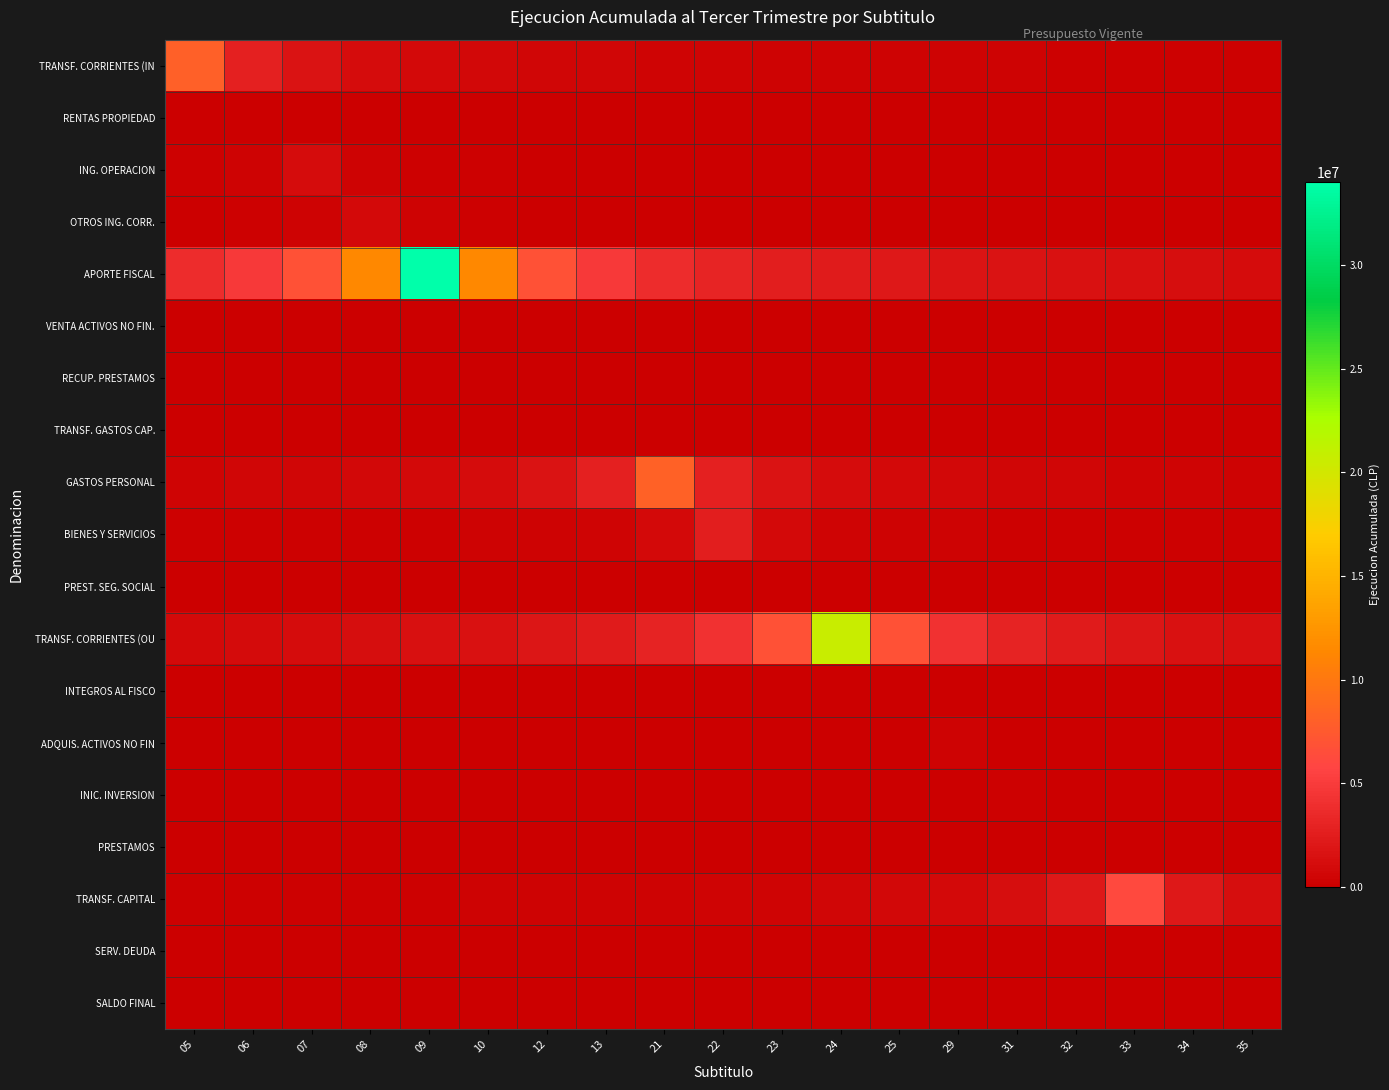

Reading left to right, list all the values displayed in this chart.

TRANSF. CORRIENTES (IN: 05=8086842.0	06=2695614.0	07=1617368.4	08=1155263.1	09=898538.0	10=735167.5	12=622064.8	13=539122.8	21=475696.6	22=425623.3	23=385087.7	24=351601.8	25=323473.7	29=299512.7	31=278856.6	32=260865.9	33=245055.8	34=231052.6	35=218563.3
RENTAS PROPIEDAD: 05=126.0	06=378.0	07=126.0	08=75.6	09=54.0	10=42.0	12=34.4	13=29.1	21=25.2	22=22.2	23=19.9	24=18.0	25=16.4	29=15.1	31=14.0	32=13.0	33=12.2	34=11.5	35=10.8
ING. OPERACION: 05=217439.6	06=362399.3	07=1087198.0	08=362399.3	09=217439.6	10=155314.0	12=120799.8	13=98836.2	21=83630.6	22=72479.9	23=63952.8	24=57220.9	25=51771.3	29=47269.5	31=43487.9	32=40266.6	33=37489.6	34=35070.9	35=32945.4
OTROS ING. CORR.: 05=129723.9	06=181613.4	07=302689.0	08=908067.0	09=302689.0	10=181613.4	12=129723.9	13=100896.3	21=82551.5	22=69851.3	23=60537.8	24=53415.7	25=47793.0	29=43241.3	31=39481.2	32=36322.7	33=33632.1	34=31312.7	35=29292.5
APORTE FISCAL: 05=3779059.4	06=4858790.7	07=6802307.0	08=11337178.3	09=34011535.0	10=11337178.3	12=6802307.0	13=4858790.7	21=3779059.4	22=3091957.7	23=2616271.9	24=2267435.7	25=2000678.5	29=1790080.8	31=1619596.9	32=1478762.4	33=1360461.4	34=1259686.5	35=1172811.6
VENTA ACTIVOS NO FIN.: 05=200.8	06=245.4	07=315.6	08=441.8	09=736.3	10=2209.0	12=736.3	13=441.8	21=315.6	22=245.4	23=200.8	24=169.9	25=147.3	29=129.9	31=116.3	32=105.2	33=96.0	34=88.4	35=81.8
RECUP. PRESTAMOS: 05=0.0	06=0.0	07=0.0	08=0.0	09=0.0	10=0.0	12=0.0	13=0.0	21=0.0	22=0.0	23=0.0	24=0.0	25=0.0	29=0.0	31=0.0	32=0.0	33=0.0	34=0.0	35=0.0
TRANSF. GASTOS CAP.: 05=0.0	06=0.0	07=0.0	08=0.0	09=0.0	10=0.0	12=0.0	13=0.0	21=0.0	22=0.0	23=0.0	24=0.0	25=0.0	29=0.0	31=0.0	32=0.0	33=0.0	34=0.0	35=0.0
GASTOS PERSONAL: 05=481771.2	06=546007.4	07=630008.5	08=744555.5	09=910012.3	10=1170015.9	12=1638022.2	13=2730037.0	21=8190111.0	22=2730037.0	23=1638022.2	24=1170015.9	25=910012.3	29=744555.5	31=630008.5	32=546007.4	33=481771.2	34=431058.5	35=390005.3
BIENES Y SERVICIOS: 05=138569.7	06=154872.1	07=175521.7	08=202525.0	09=239347.7	10=292536.1	12=376117.9	13=526565.0	21=877608.3	22=2632825.0	23=877608.3	24=526565.0	25=376117.9	29=292536.1	31=239347.7	32=202525.0	33=175521.7	34=154872.1	35=138569.7
PREST. SEG. SOCIAL: 05=6051.1	06=6688.1	07=7474.9	08=8471.5	09=9774.8	10=11552.1	12=14119.2	13=18153.3	21=25414.6	22=42357.7	23=127073.0	24=42357.7	25=25414.6	29=18153.3	31=14119.2	32=11552.1	33=9774.8	34=8471.5	35=7474.9
TRANSF. CORRIENTES (OU: 05=896235.1	06=981590.9	07=1084916.2	08=1212553.4	09=1374227.2	10=1585646.8	12=1873946.2	13=2290378.7	21=2944772.6	22=4122681.6	23=6871136.0	24=20613408.0	25=6871136.0	29=4122681.6	31=2944772.6	32=2290378.7	33=1873946.2	34=1585646.8	35=1374227.2
INTEGROS AL FISCO: 05=4373.3	06=4753.6	07=5206.3	08=5754.4	09=6431.4	10=7288.9	12=8410.2	13=9939.4	21=12148.1	22=15619.0	23=21866.6	24=36444.3	25=109333.0	29=36444.3	31=21866.6	32=15619.0	33=12148.1	34=9939.4	35=8410.2
ADQUIS. ACTIVOS NO FIN: 05=11678.3	06=12612.6	07=13709.3	08=15015.0	09=16595.5	10=18547.9	12=21021.0	13=24255.0	21=28665.0	22=35035.0	23=45045.0	24=63063.0	25=105105.0	29=315315.0	31=105105.0	32=63063.0	33=45045.0	34=35035.0	35=28665.0
INIC. INVERSION: 05=7794.1	06=8371.5	07=9041.2	08=9827.4	09=10763.3	10=11896.3	12=13295.9	13=15068.7	21=17386.9	22=20548.2	23=25114.4	24=32290.0	25=45206.0	29=75343.3	31=226030.0	32=75343.3	33=45206.0	34=32290.0	35=25114.4
PRESTAMOS: 05=0.0	06=0.0	07=0.0	08=0.0	09=0.0	10=0.0	12=0.0	13=0.0	21=0.0	22=0.0	23=0.0	24=0.0	25=0.0	29=0.0	31=0.0	32=0.0	33=0.0	34=0.0	35=0.0
TRANSF. CAPITAL: 05=188196.3	06=200338.0	07=214154.4	08=230017.7	09=248419.1	10=270020.7	12=295737.0	13=326867.2	21=365322.2	22=414031.8	23=477729.0	24=564588.8	25=690053.0	29=887211.0	31=1242095.4	32=2070159.0	33=6210477.0	34=2070159.0	35=1242095.4
SERV. DEUDA: 05=0.0	06=0.0	07=0.0	08=0.0	09=0.0	10=0.0	12=0.0	13=0.0	21=0.0	22=0.0	23=0.0	24=0.0	25=0.0	29=0.0	31=0.0	32=0.0	33=0.0	34=0.0	35=0.0
SALDO FINAL: 05=0.0	06=0.0	07=0.0	08=0.0	09=0.0	10=0.0	12=0.0	13=0.0	21=0.0	22=0.0	23=0.0	24=0.0	25=0.0	29=0.0	31=0.0	32=0.0	33=0.0	34=0.0	35=0.0